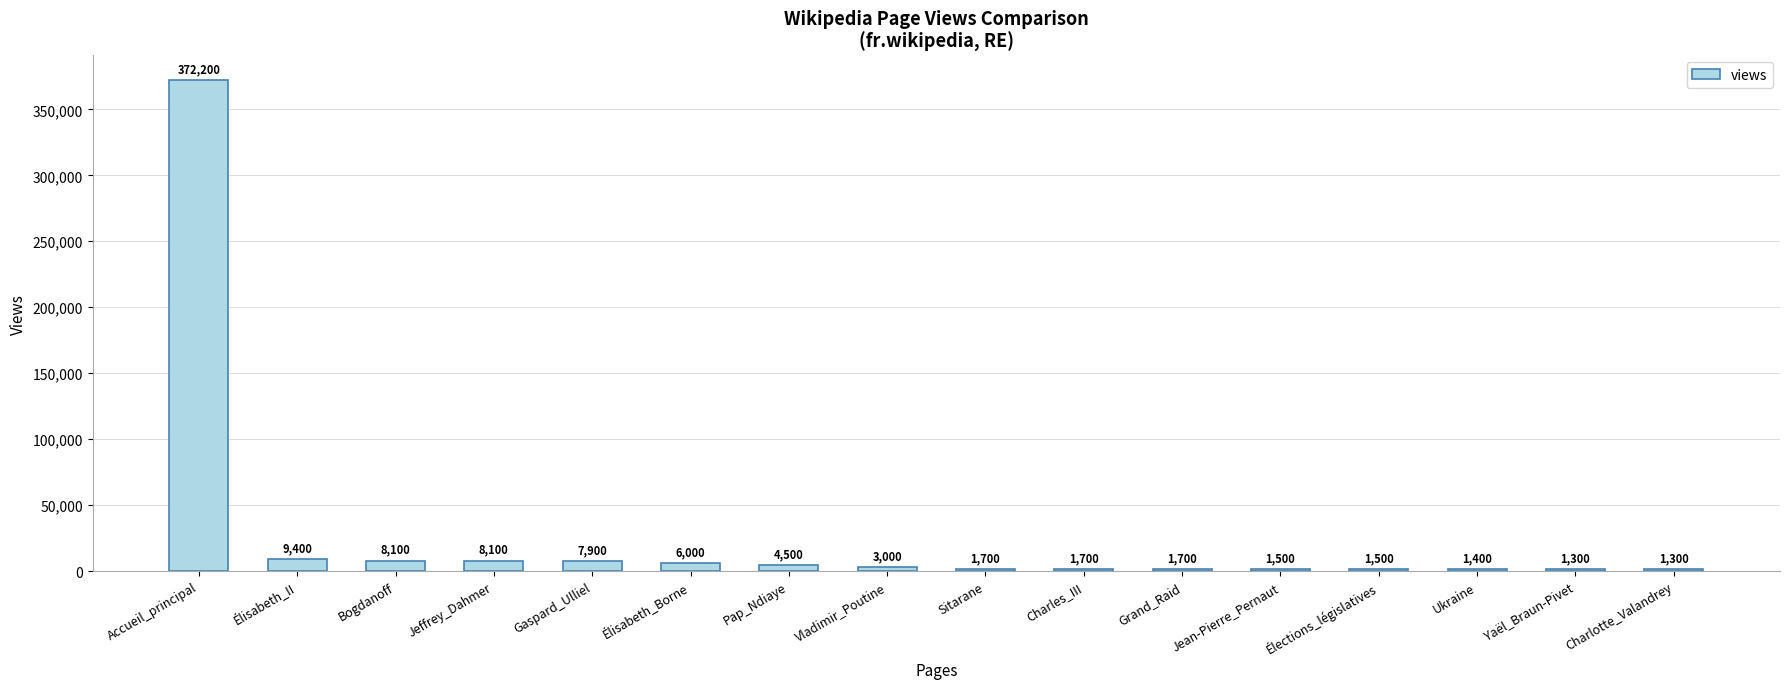

Reading left to right, transcribe all the data shown in this chart.

Accueil_principal=372200	Élisabeth_II=9400	Bogdanoff=8100	Jeffrey_Dahmer=8100	Gaspard_Ulliel=7900	Élisabeth_Borne=6000	Pap_Ndiaye=4500	Vladimir_Poutine=3000	Sitarane=1700	Charles_III=1700	Grand_Raid=1700	Jean-Pierre_Pernaut=1500	Élections_législatives=1500	Ukraine=1400	Yaël_Braun-Pivet=1300	Charlotte_Valandrey=1300